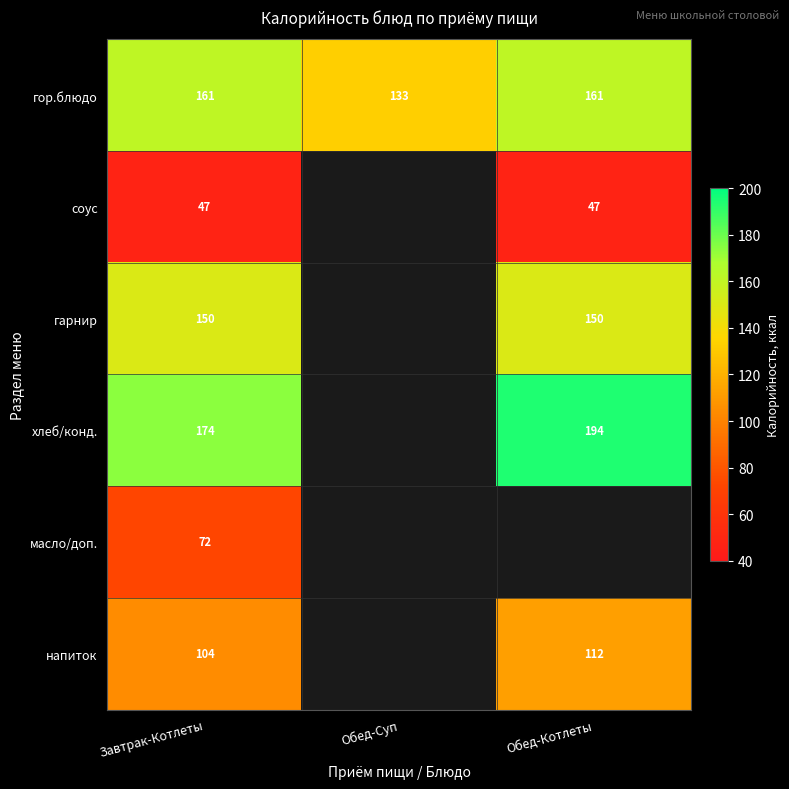

At Завтрак-Котлеты, list the series in order from largest to smallest.

хлеб/конд., гор.блюдо, гарнир, напиток, масло/доп., соус